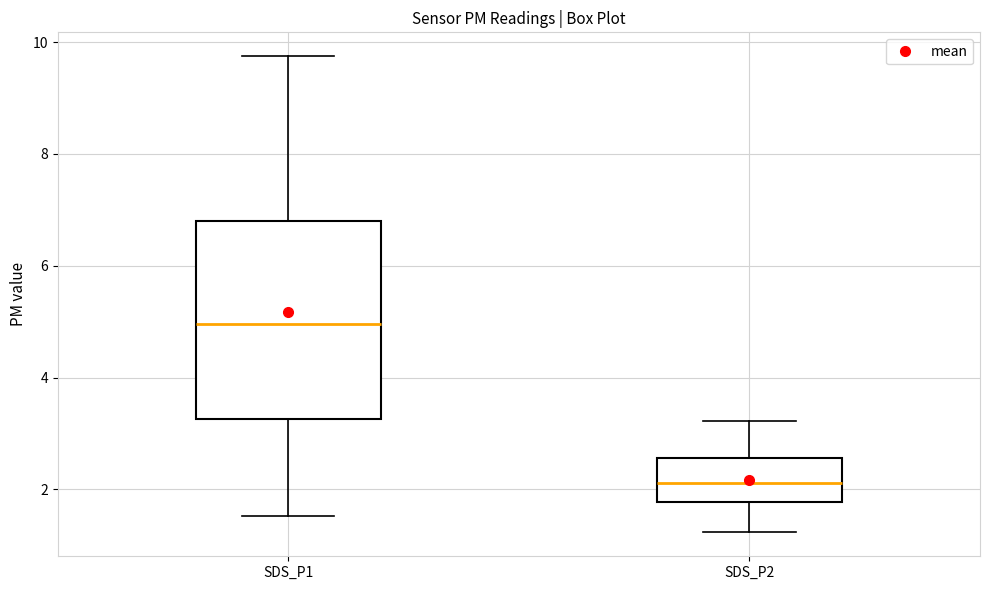

Where is the upper edge of the box for SDS_P1 on the y-axis? The values are not printed on the chart, so give them approximately, as read against the axis.

6.8